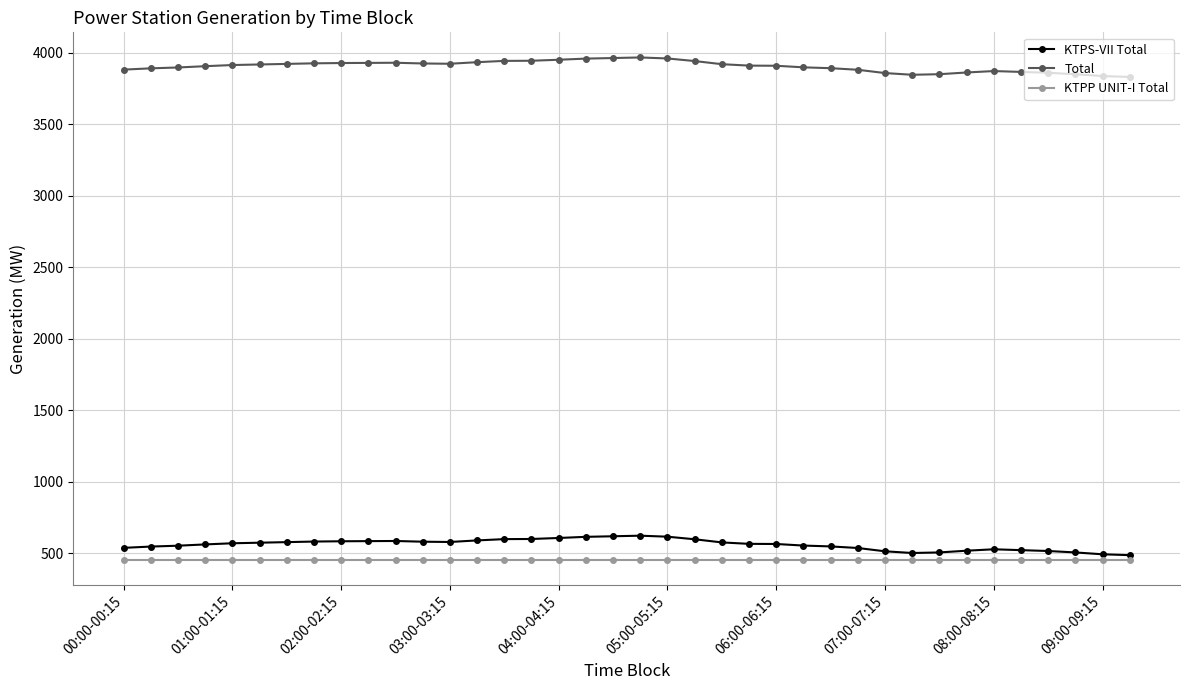

Rank the series by their maximum value, from lowest to highest.

KTPP UNIT-I Total, KTPS-VII Total, Total